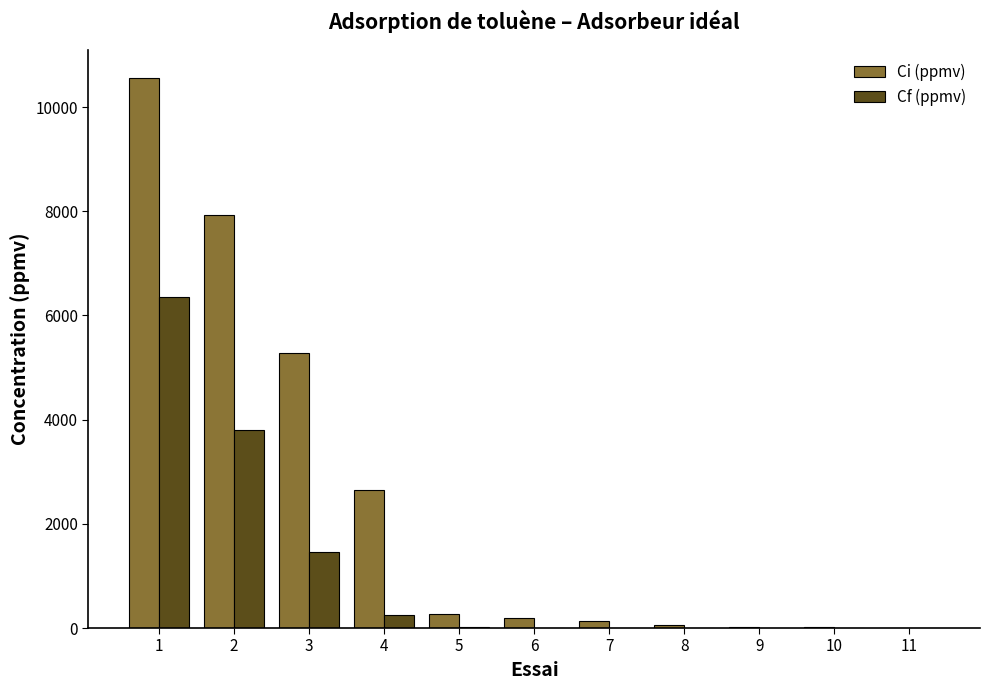

What is the maximum value for Cf (ppmv)?

6351.0